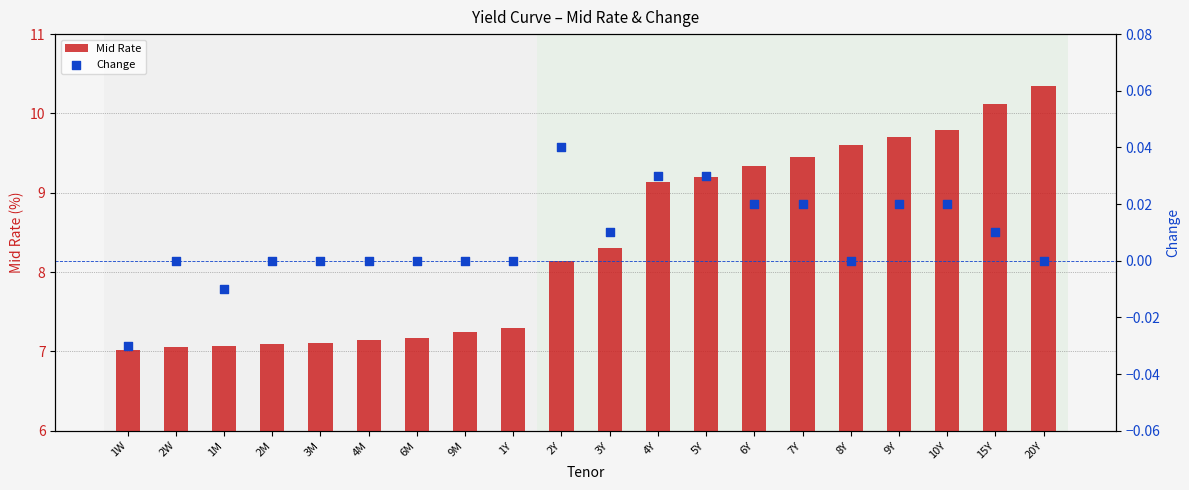

At how many categories does at least one series exceed 8?

11